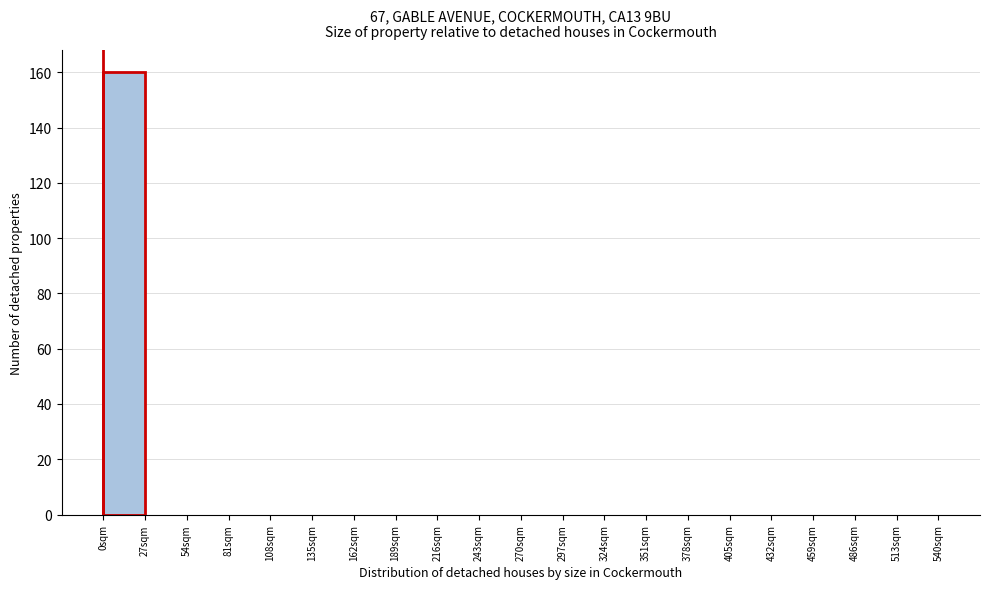

Reading left to right, transcribe this chart: for each bar, give the range it covers on the x-axis and its height. Neither the bar edges nor the heights are printed on the chart, so give them approximately, as read against the axes.

0 to 27: 160
27 to 54: 0
54 to 81: 0
81 to 108: 0
108 to 135: 0
135 to 162: 0
162 to 189: 0
189 to 216: 0
216 to 243: 0
243 to 270: 0
270 to 297: 0
297 to 324: 0
324 to 351: 0
351 to 378: 0
378 to 405: 0
405 to 432: 0
432 to 459: 0
459 to 486: 0
486 to 513: 0
513 to 540: 0